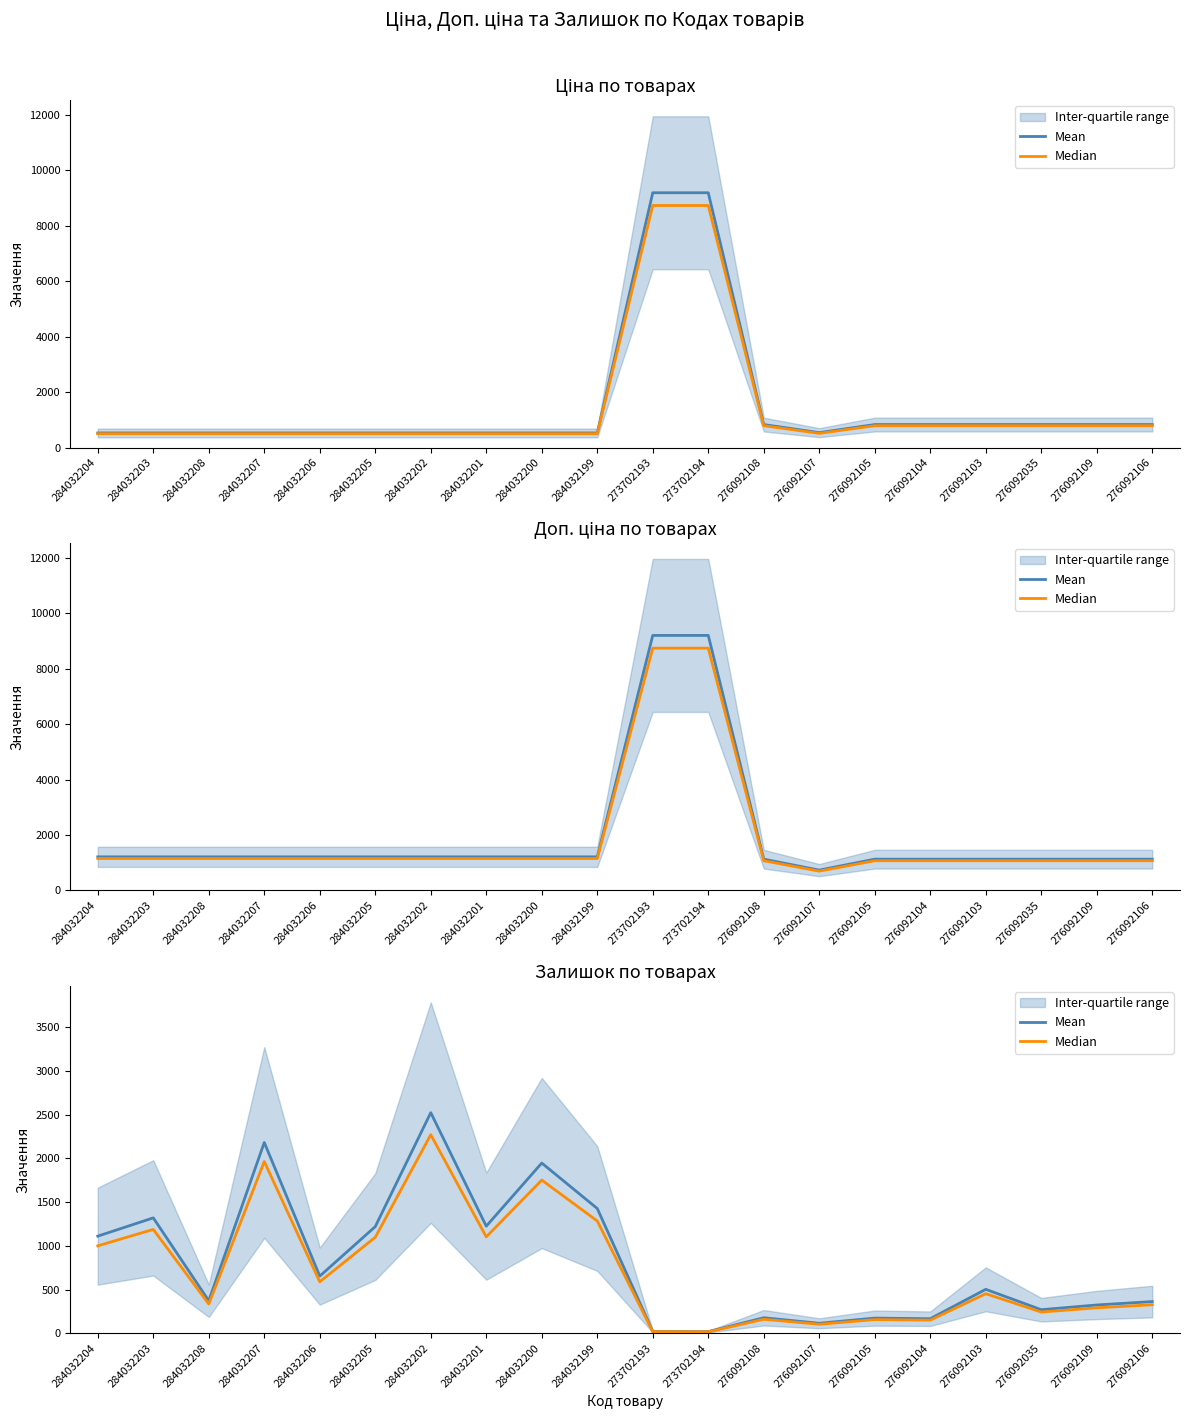

Count the number of categories in the chart.

20